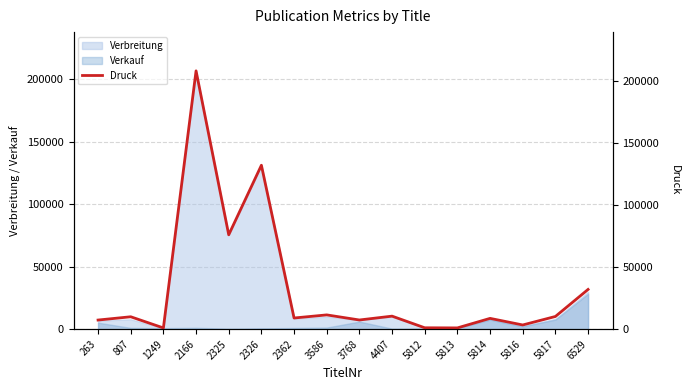

At which category does the data reach its first local valley?

1249